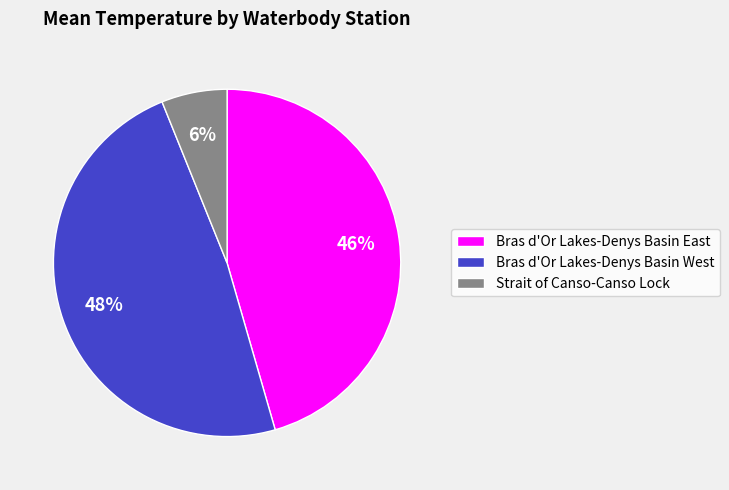

The Strait of Canso-Canso Lock slice represents 1% of the pie. True or false?

False